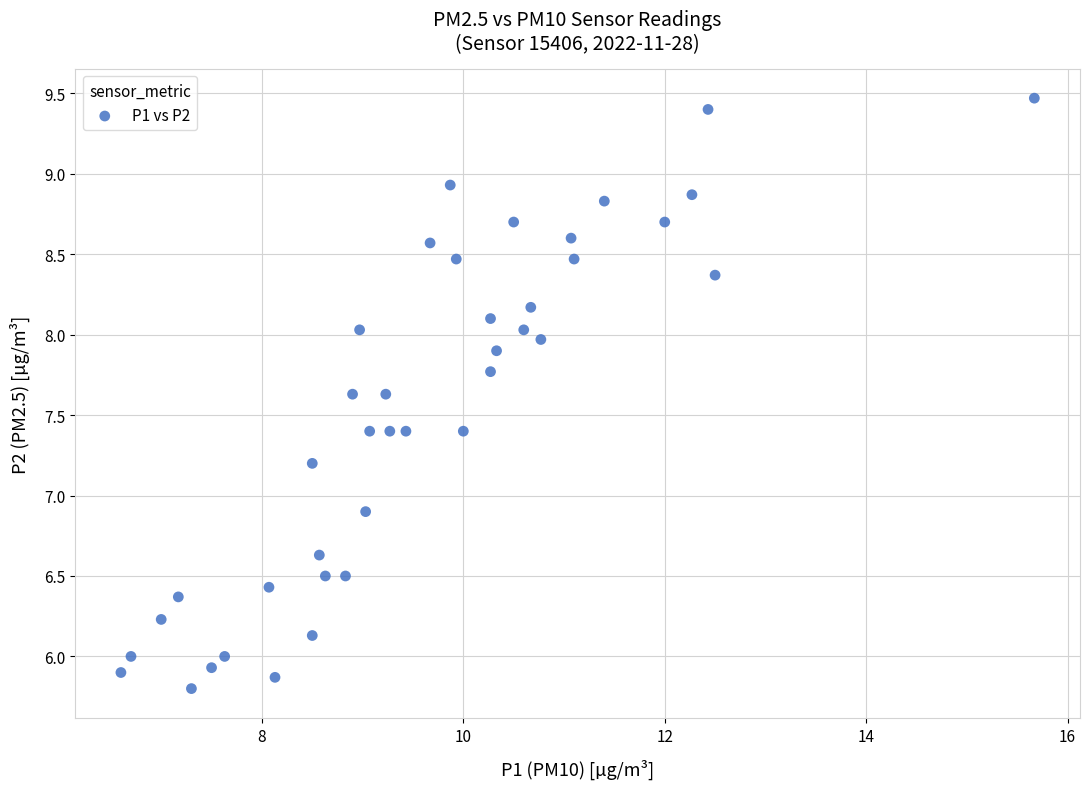

What is the range of X values (max minus min)?

9.1